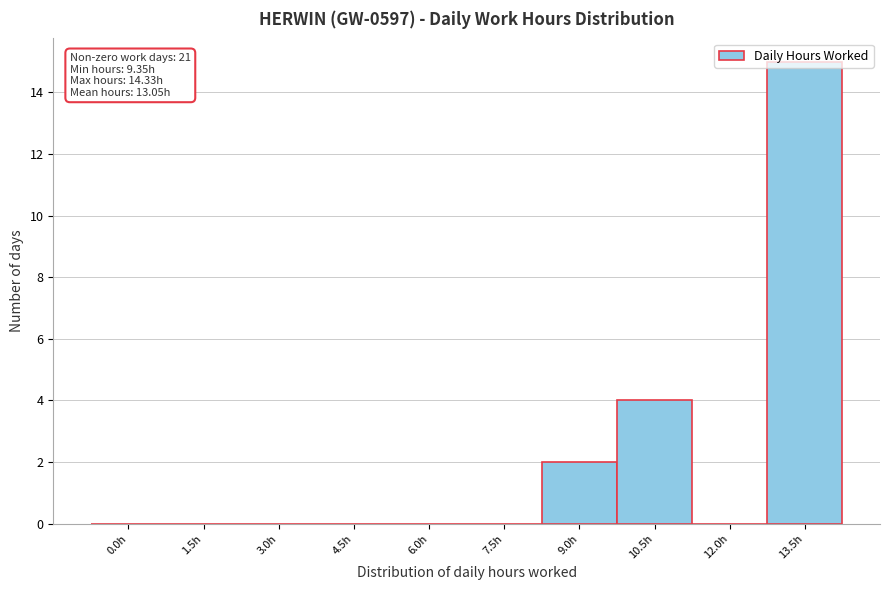

What is the sum of the values at 7.5h and 10.5h?

4